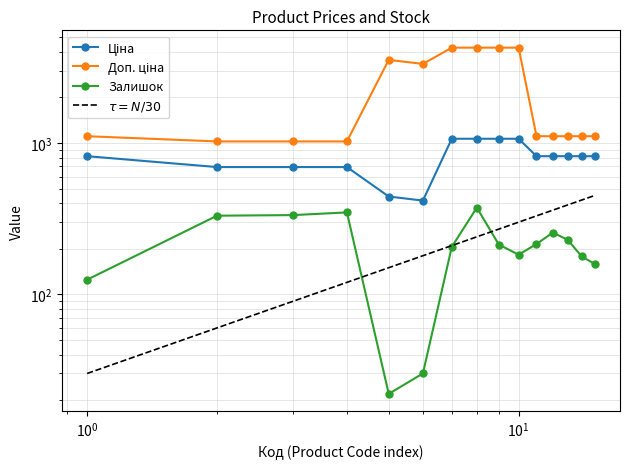

List the series in order of their overall mean, lowest first.

Залишок, Ціна, Доп. ціна